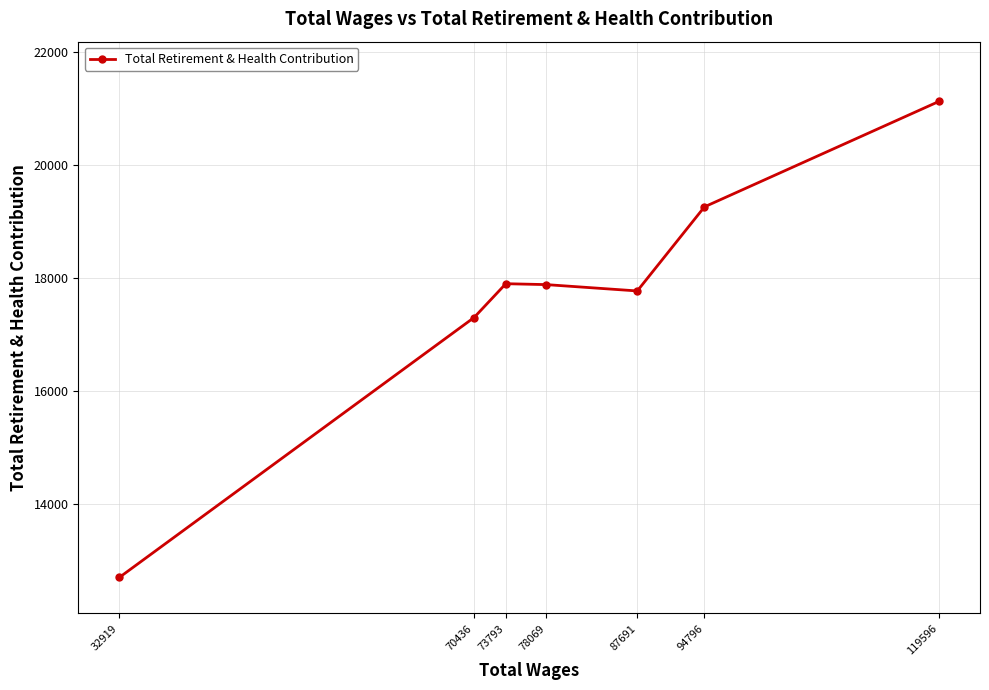

What is the ratio of the value at 119596 to the value at 78069?

1.2